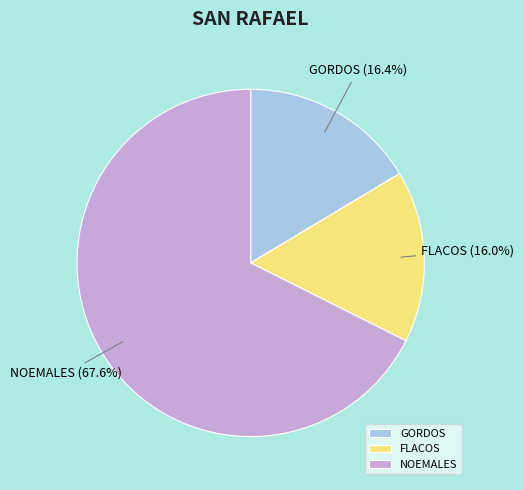

Which category accounts for the majority?

NOEMALES